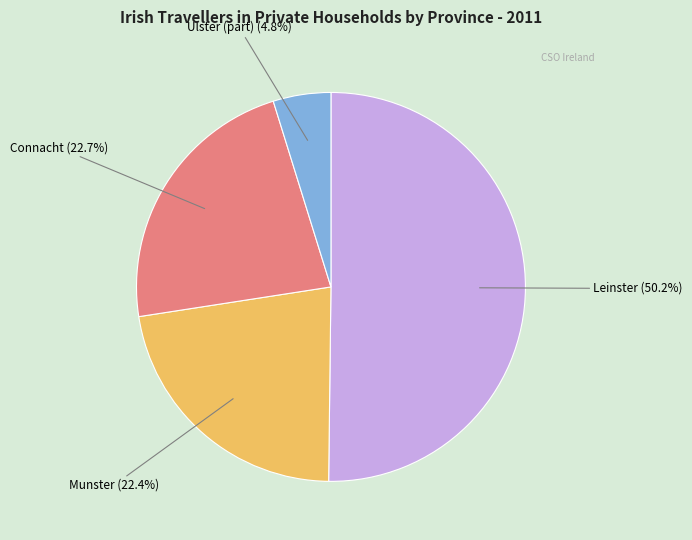

Count the number of slices in the pie.

4